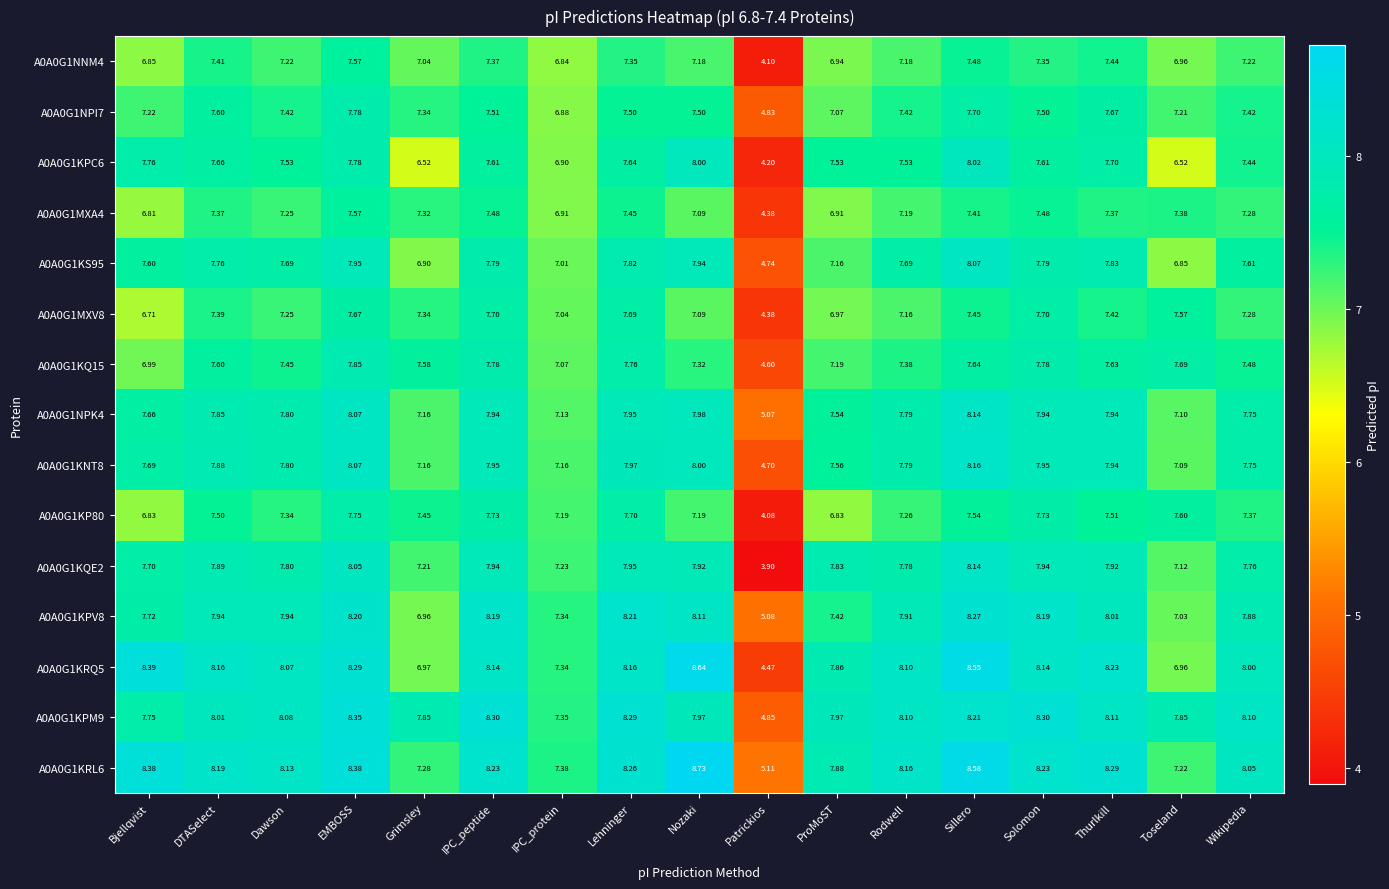

At which label is A0A0G1KQE2 closest to 6?

Toseland